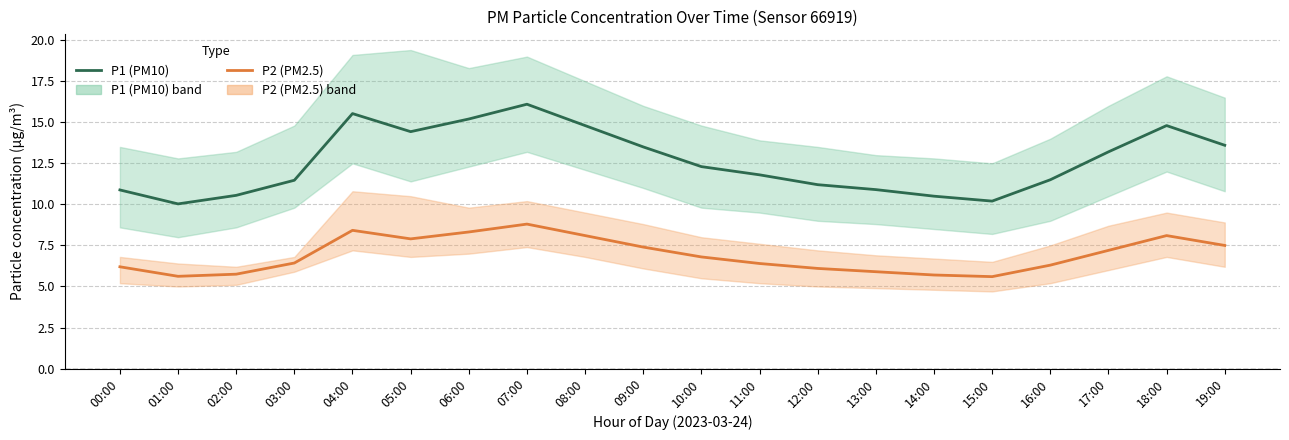

Where is P1 (PM10) nearest to the value 13?

17:00